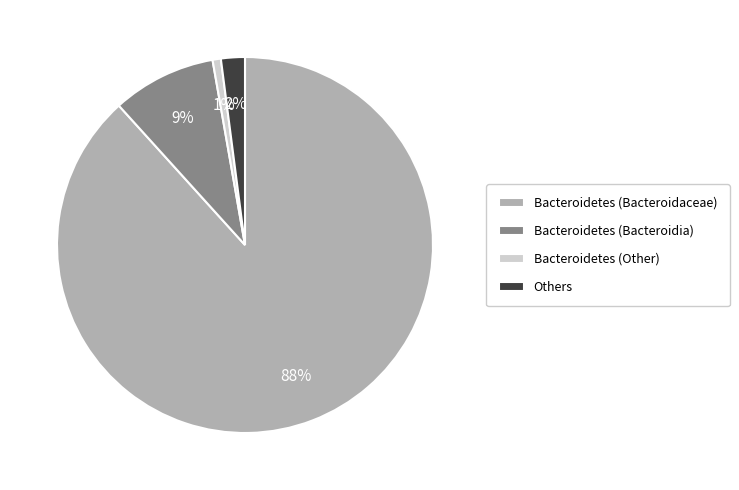

True or false: Bacteroidetes (Bacteroidaceae) accounts for 79% of the total.

False